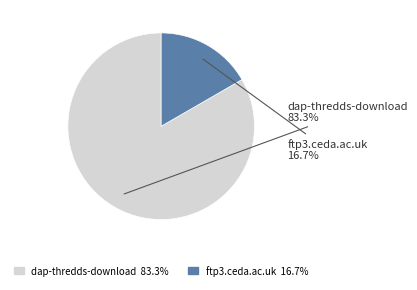

What percentage is the ftp3.ceda.ac.uk slice, to the nearest percent?

17%